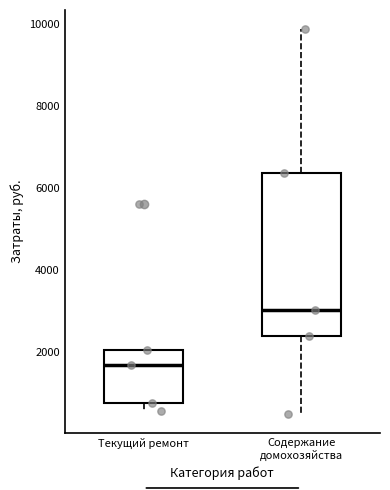

Comparing the boxes themselves (not the whiskers), which one is the tallest?

Содержание домохозяйства